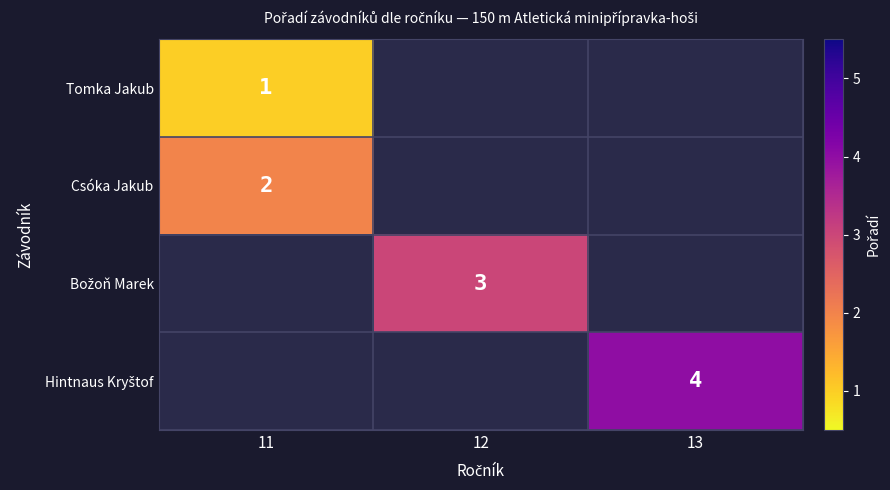

True or false: Tomka Jakub has a value of 1 at 11.

True